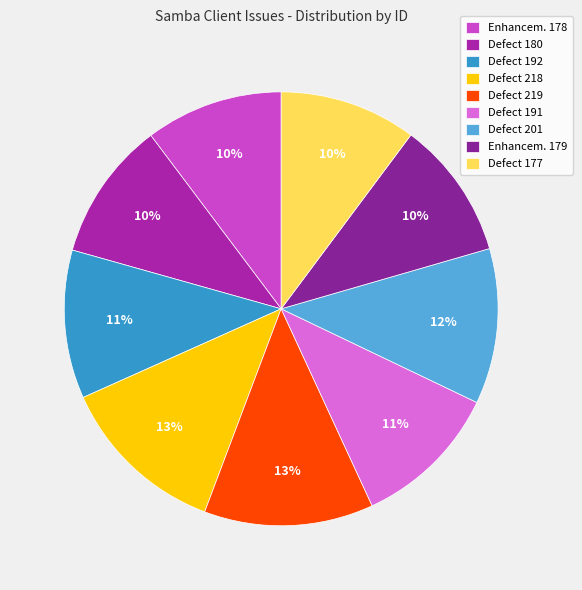

Which slice is the smallest?

defect (177)